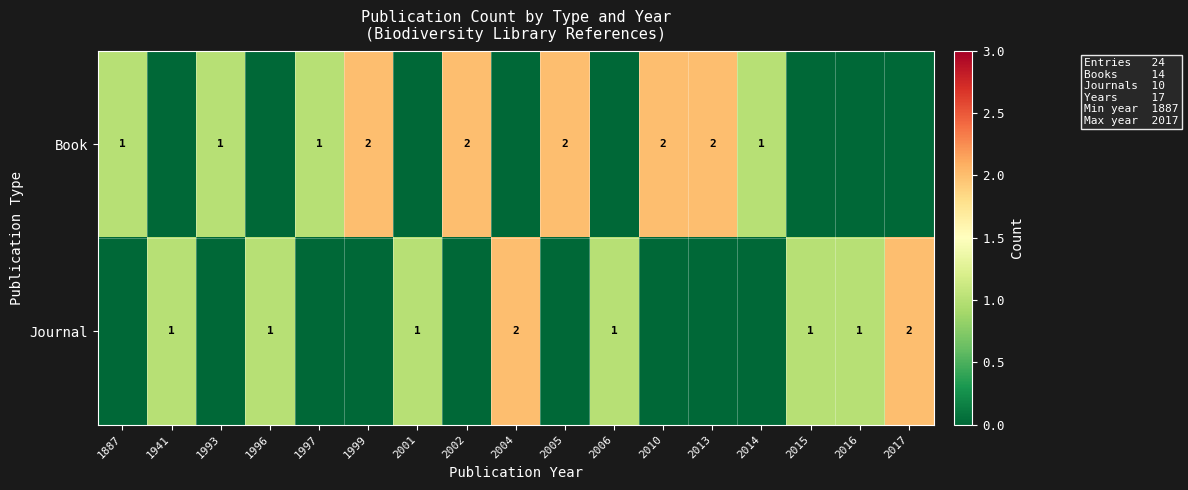

Is it true that Book equals 1 at 1887?

True